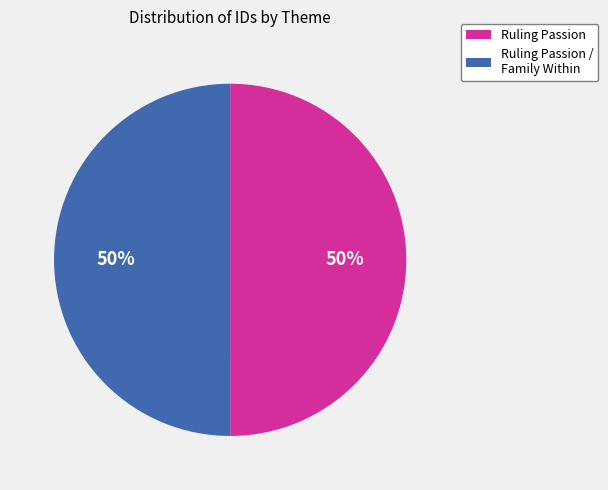

To the nearest percent, what is the average slice percentage?

50%